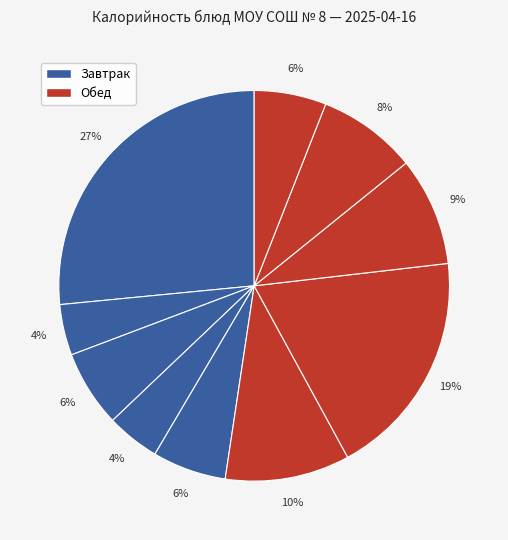

How many slices are in this pie chart?

10